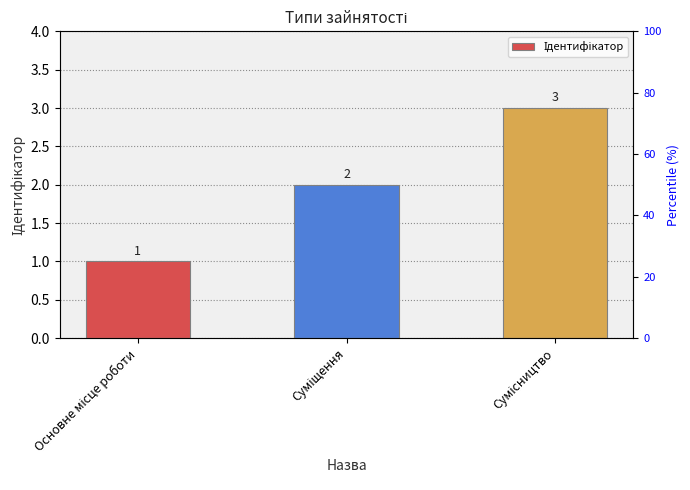

At which label is the value closest to 2?

Суміщення